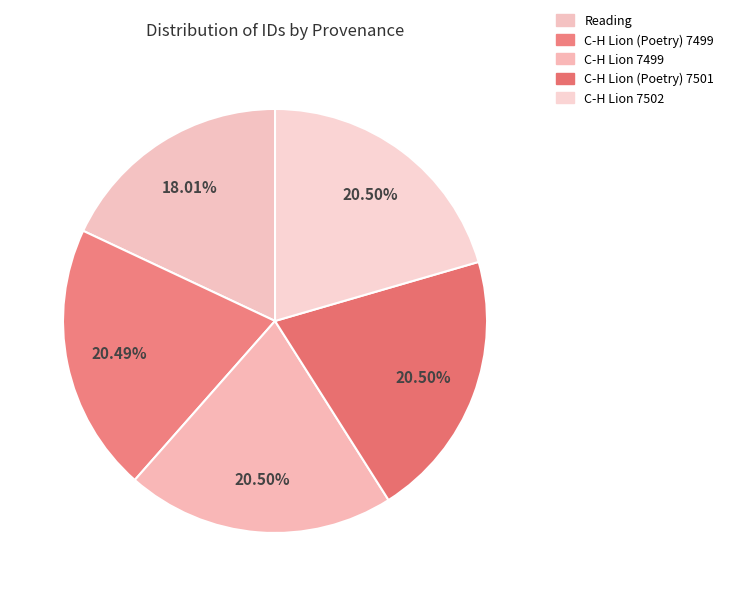

Is there a majority slice in this chart?

No